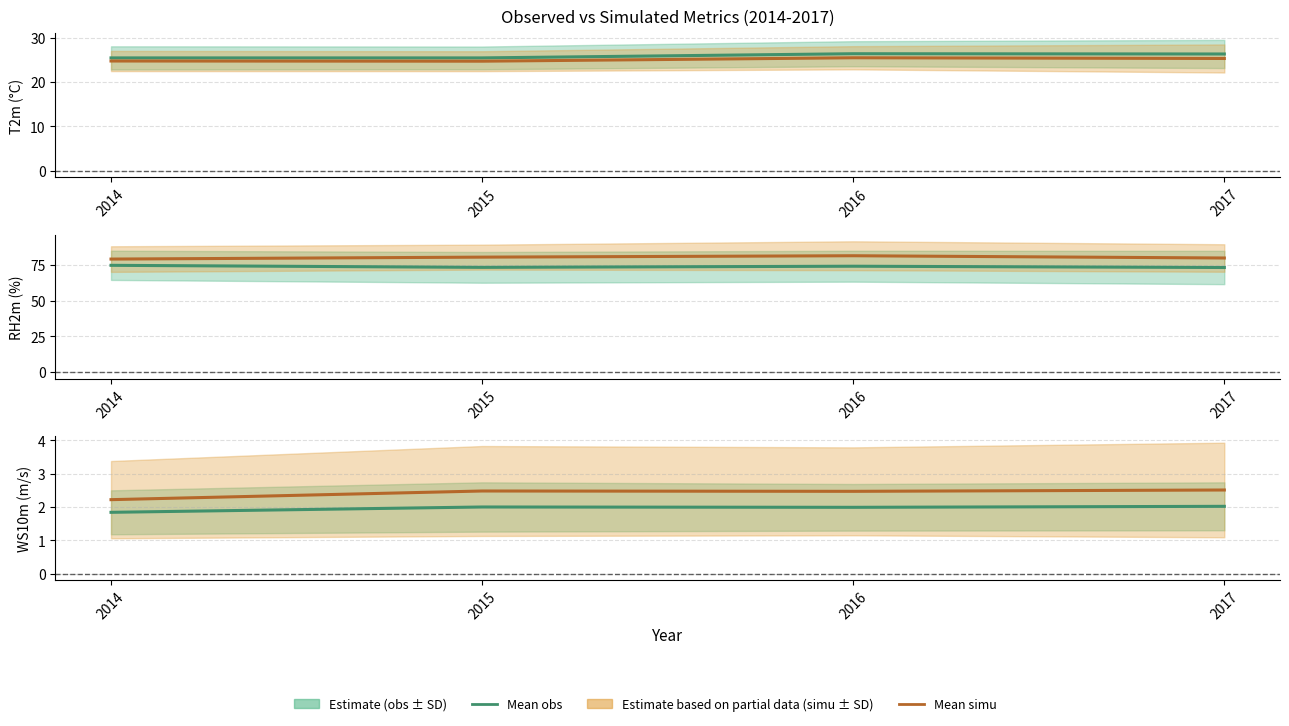

Rank the series by their maximum value, from lowest to highest.

Mean obs, Mean simu